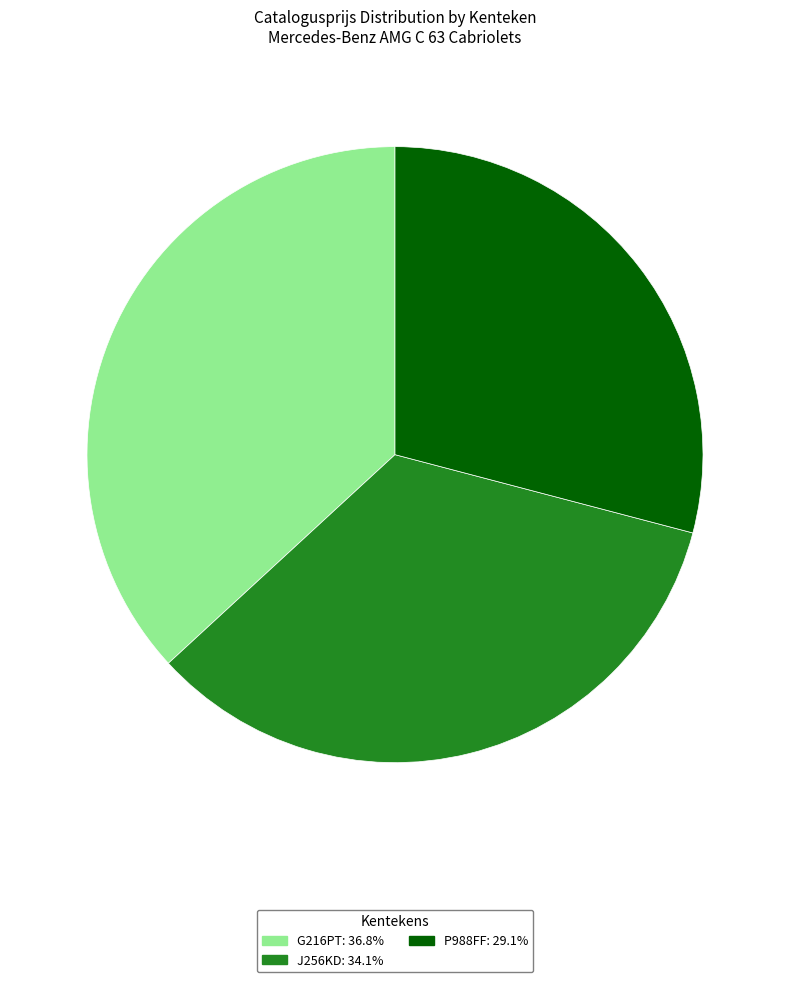

Between G216PT and J256KD, which is larger?

G216PT